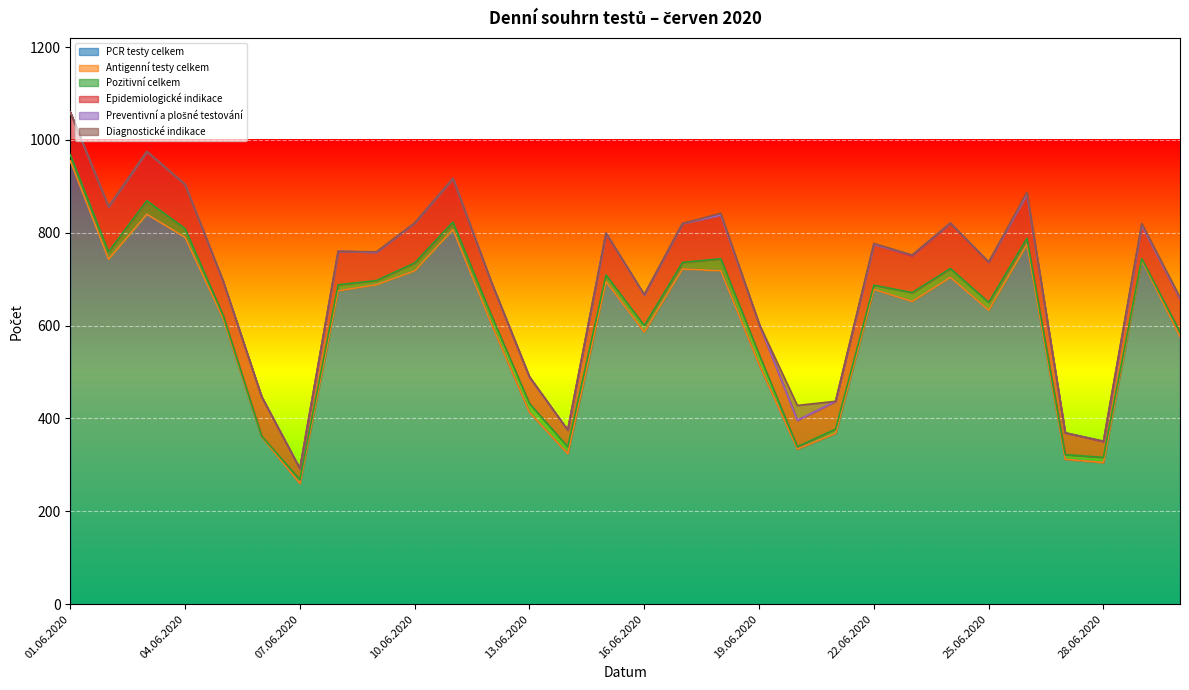

True or false: Pozitivní celkem has a value of 25 at 15.06.2020.

False